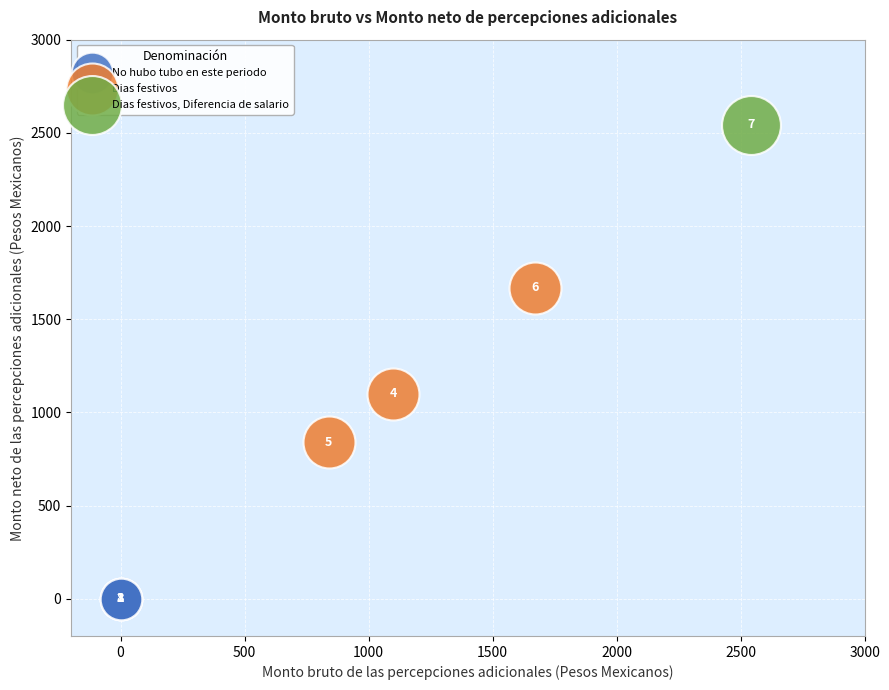

Which series reaches the minimum Y coordinate?

No hubo tubo en este periodo